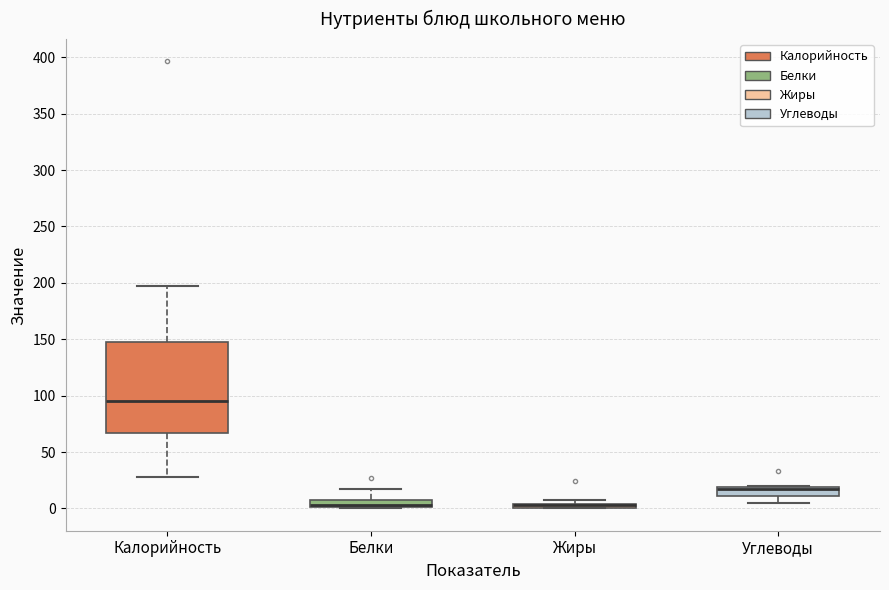

Which box is the tallest, from its lower edge to its upper edge?

Калорийность